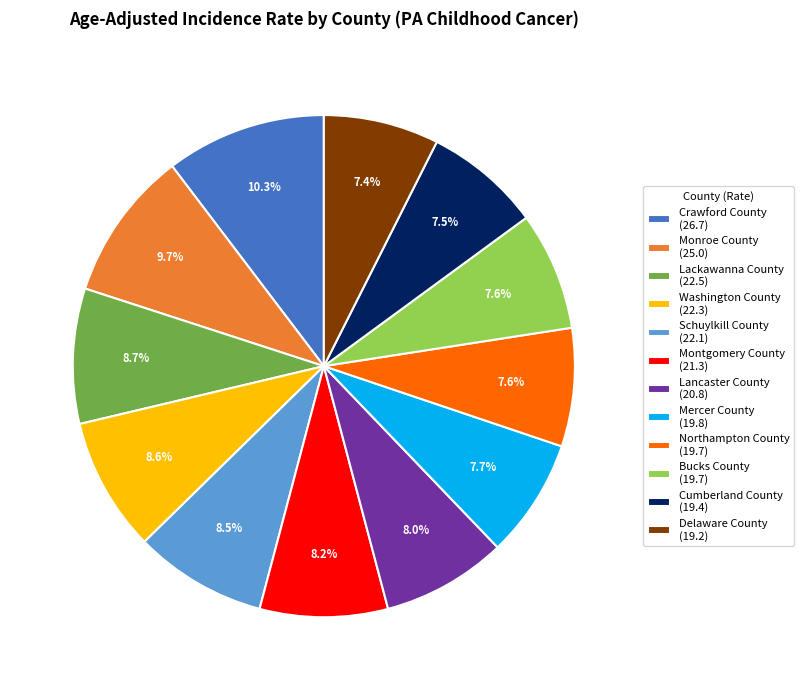

Combined, do Delaware County and Schuylkill County account for over 50%?

No